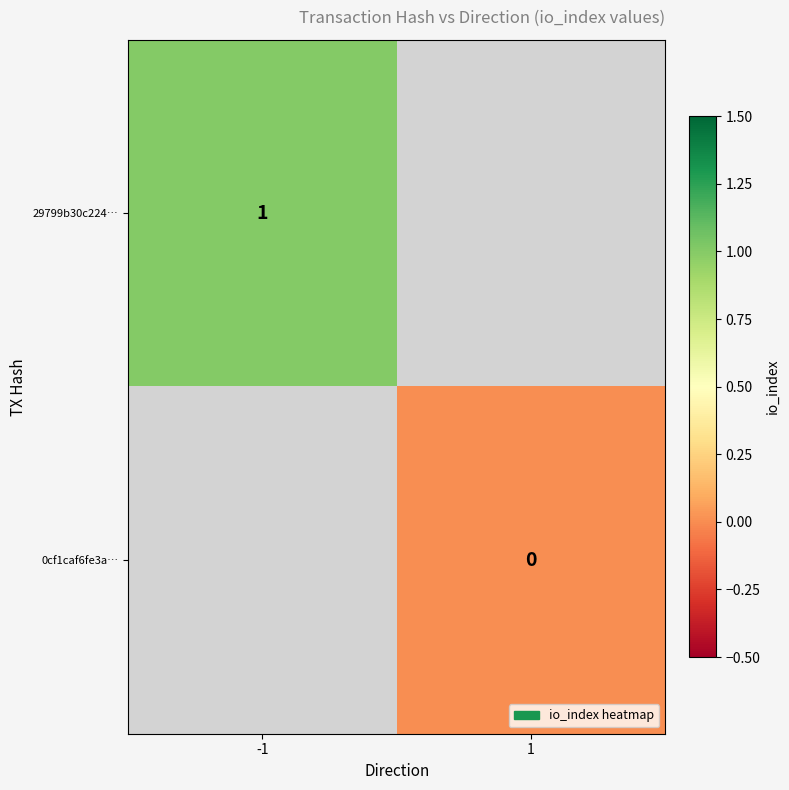

The 29799b30c224… series shows 0 at -1. True or false?

False